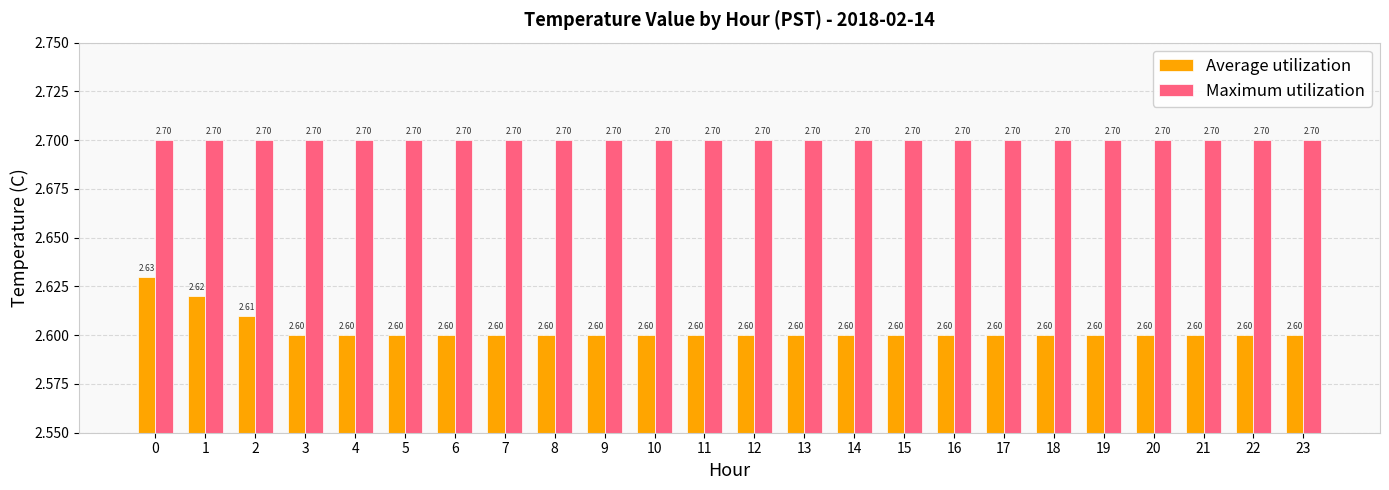

Rank the series by their maximum value, from highest to lowest.

Maximum utilization, Average utilization